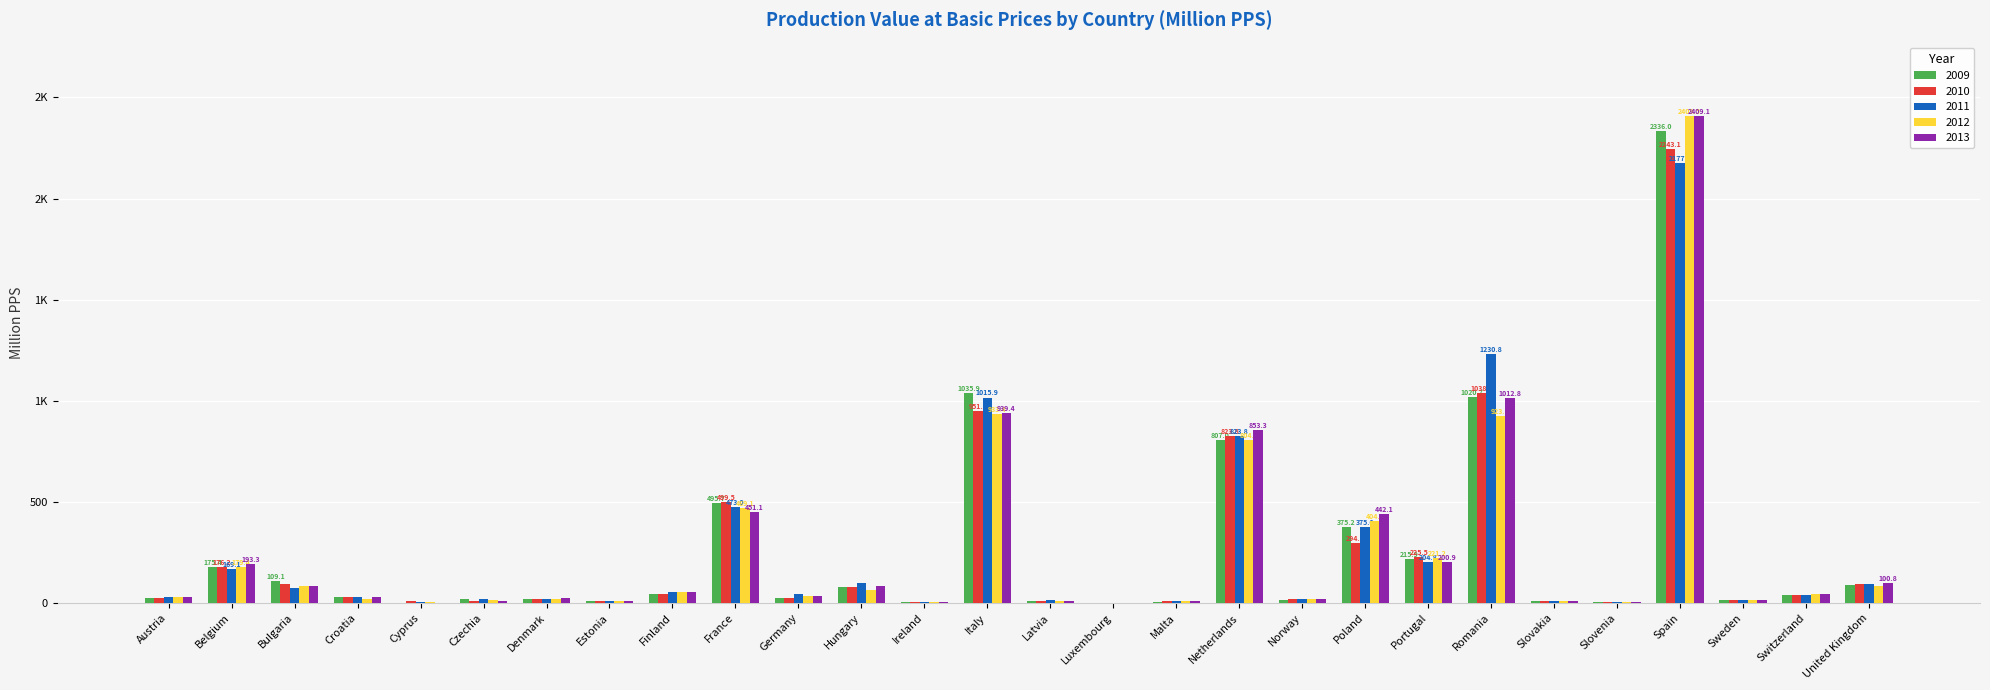

What is the value of the 2009 bar at the 8th from the left?

7.5